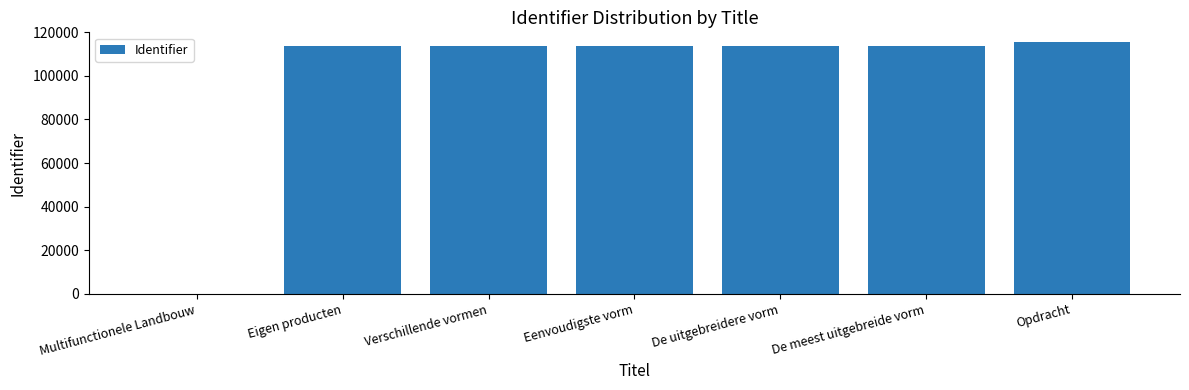

True or false: the data shows 113617 at Eigen producten.

True